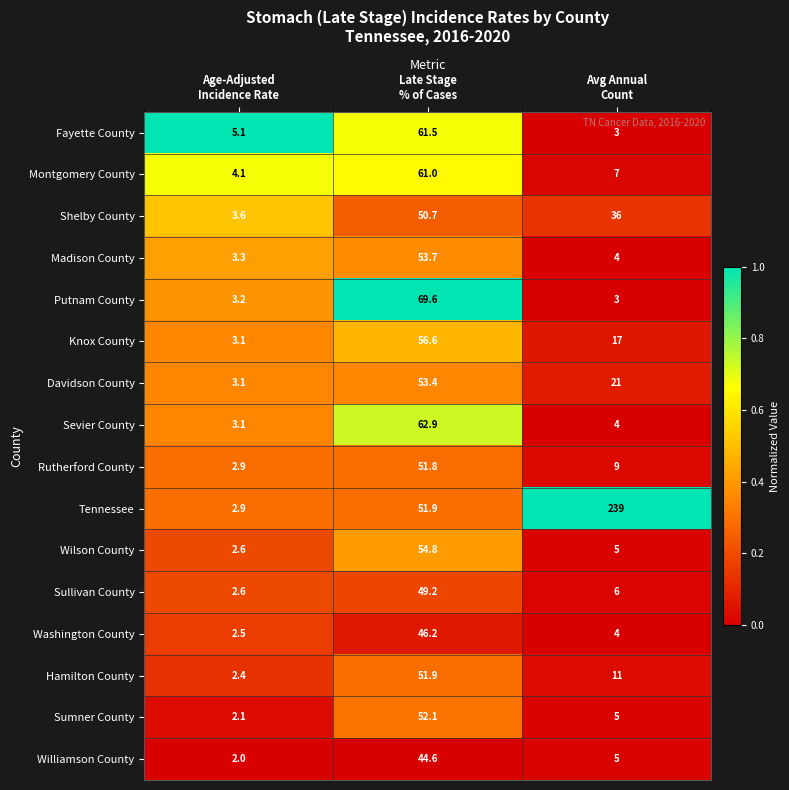

What is the difference between the second highest and minimum values in the Davidson County series?

17.9